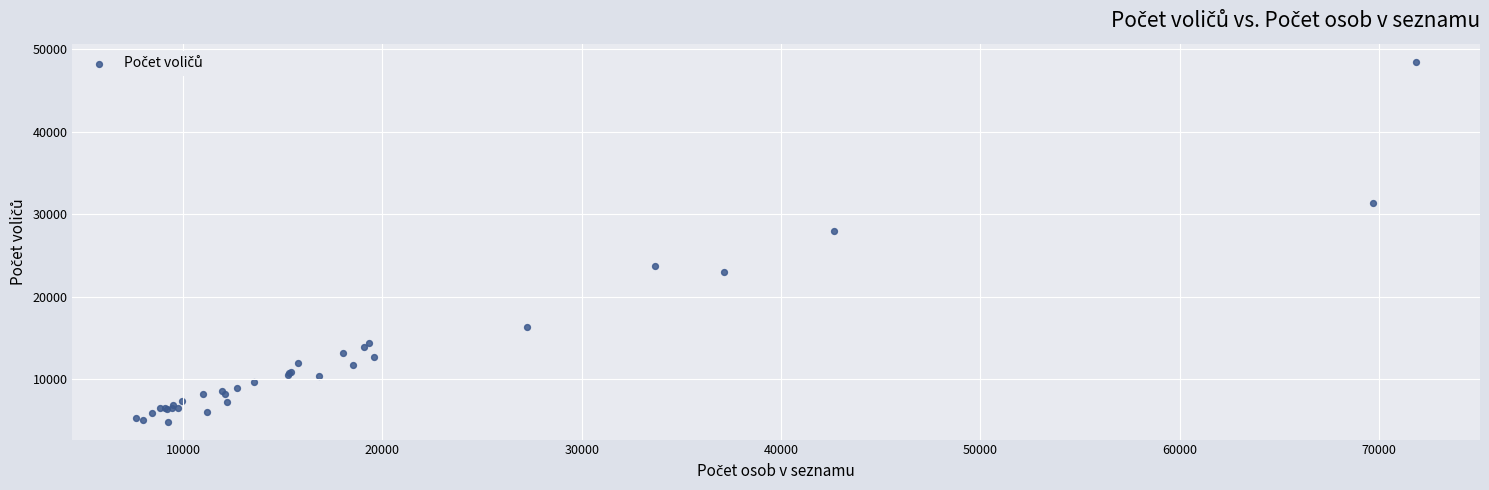

What Y value in the scatter plot is closest to 26692?

27967